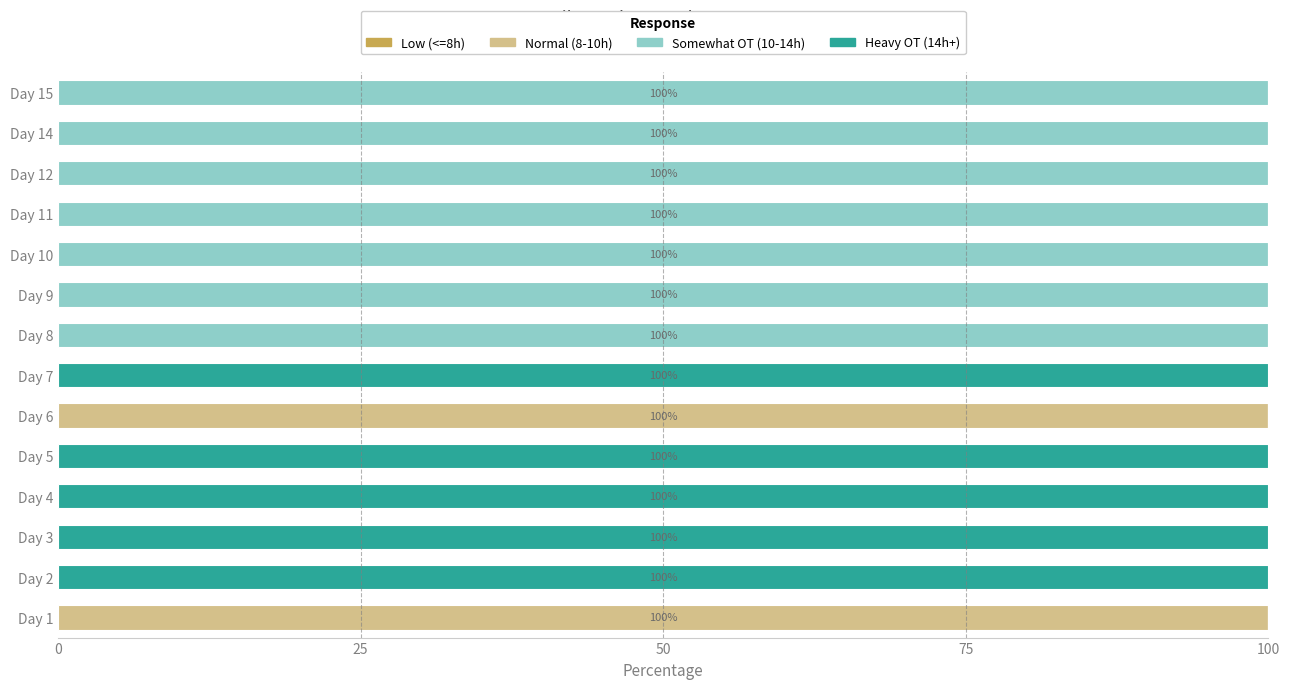

Is it true that Normal (8-10h) equals -49 at Day 5?

False